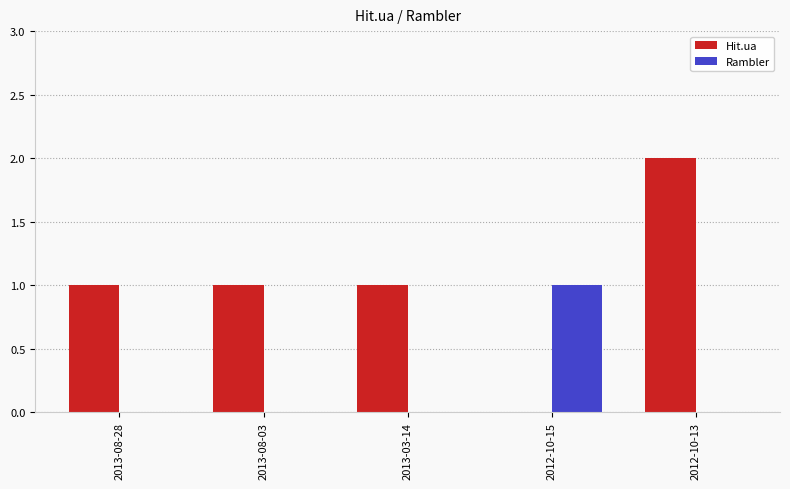

What are all the series names shown in the legend?

Hit.ua, Rambler